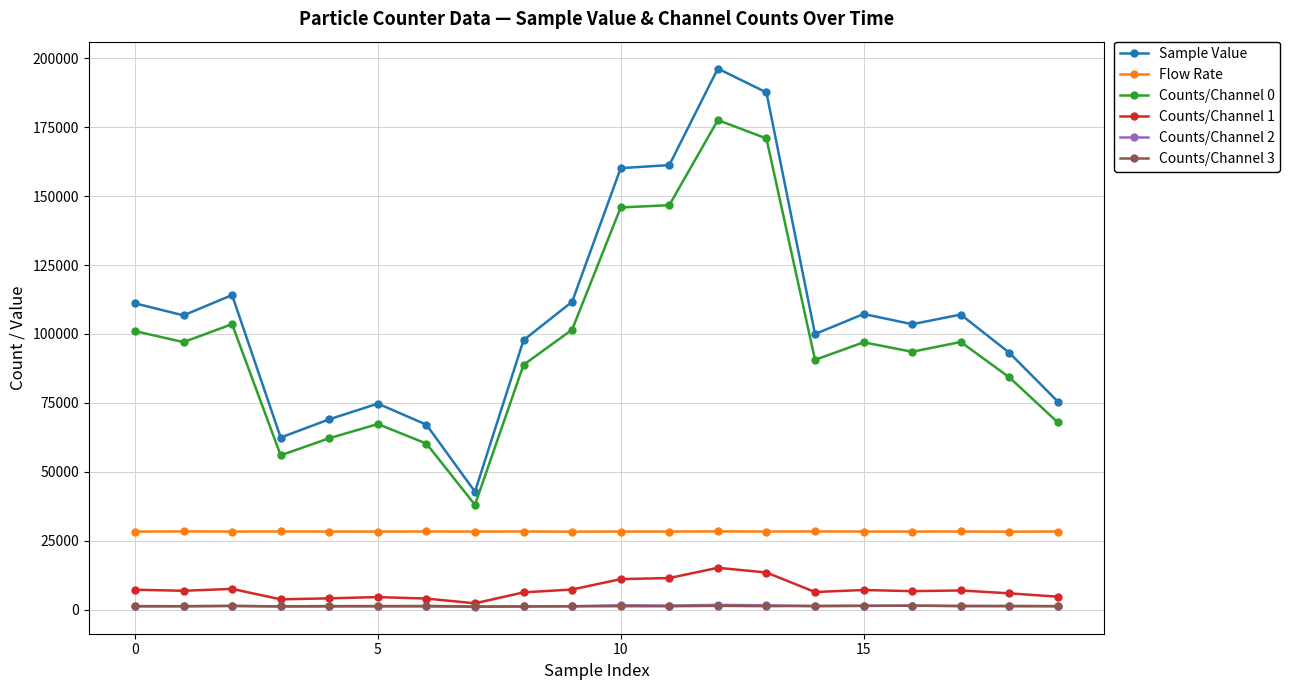

Which series has the largest range (max minus min)?

Sample Value